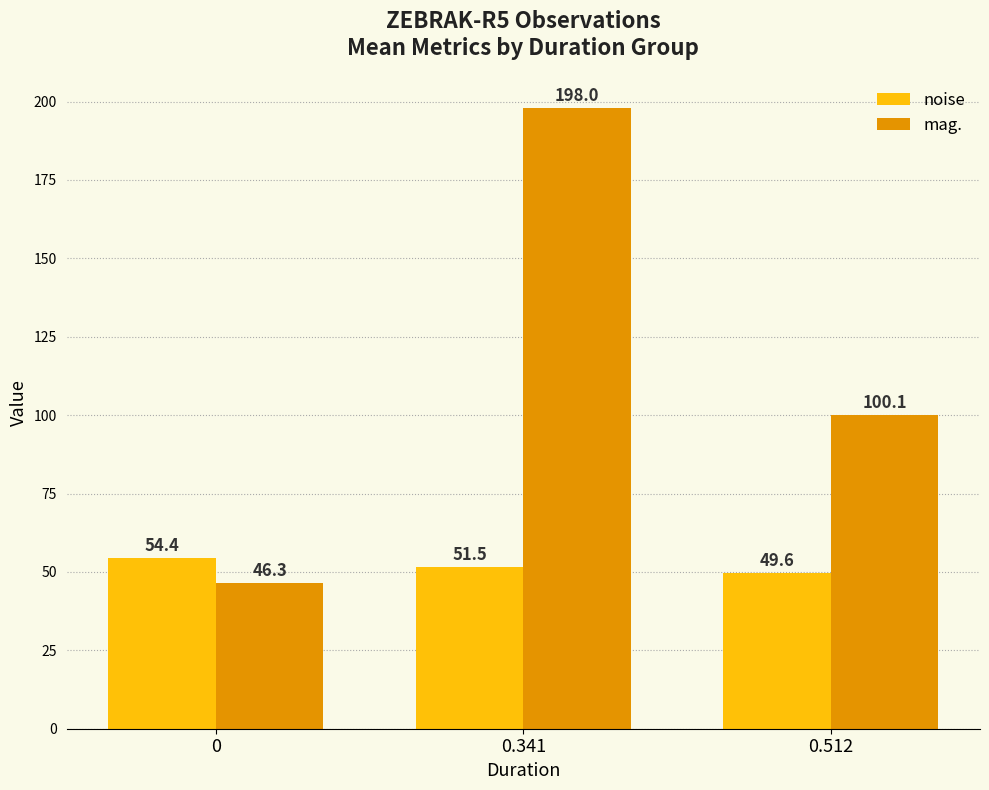

Reading left to right, list all the values displayed in this chart.

noise: 0=54.4	0.341=51.5	0.512=49.6
mag.: 0=46.3	0.341=198.0	0.512=100.1